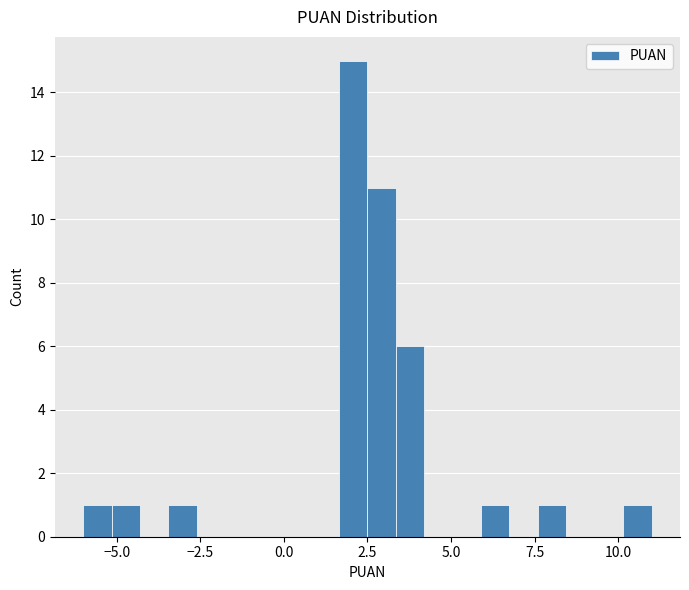

Around what value on the x-axis is the tallest bar? Give the approximate position of its centre, as read against the axis.

2.0